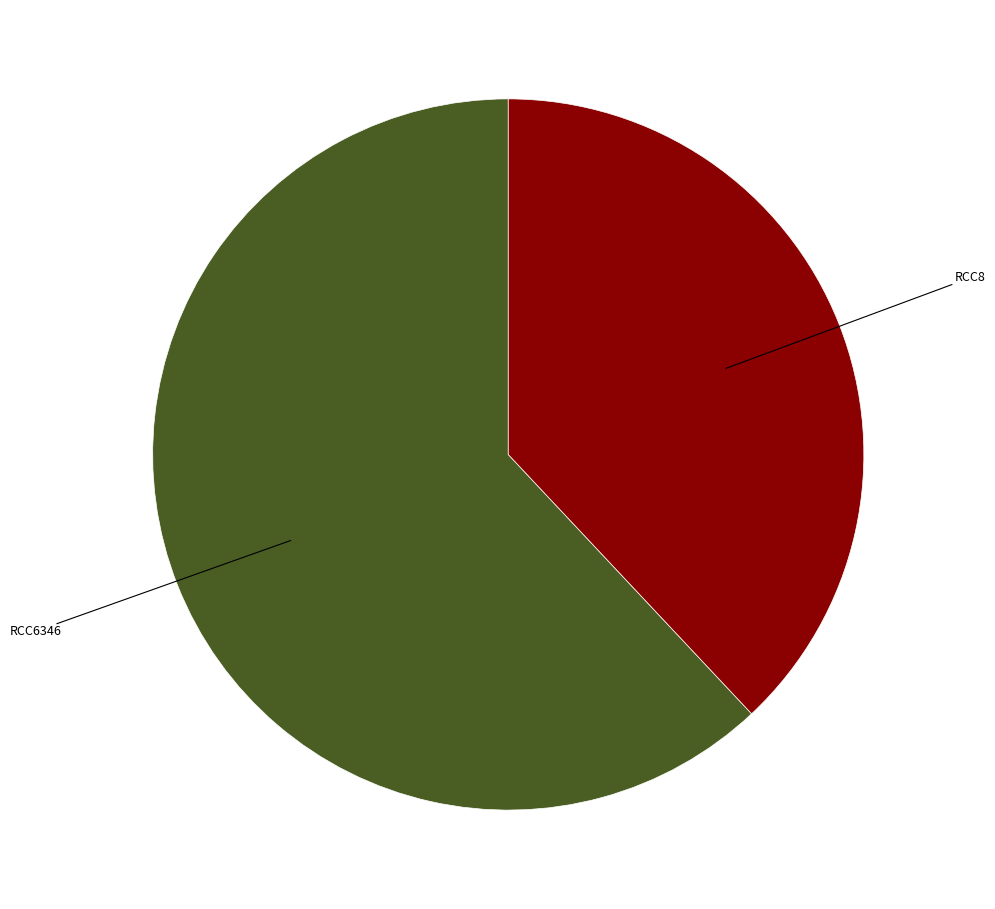

Is there a majority slice in this chart?

Yes